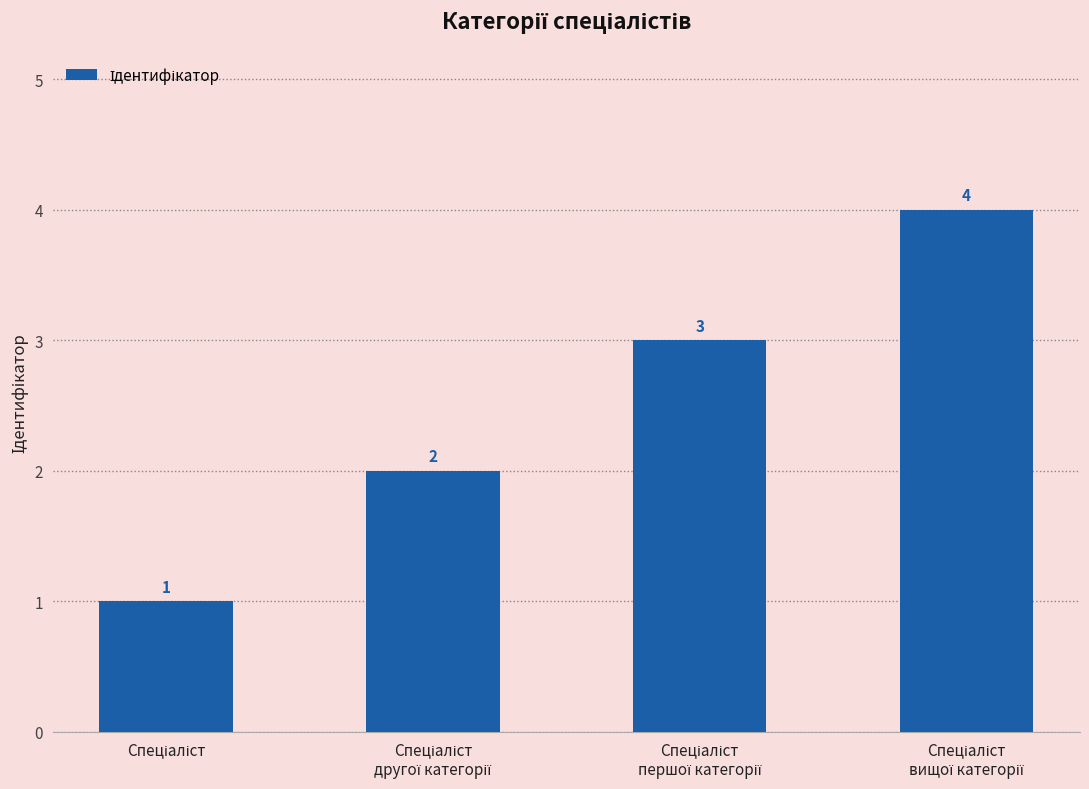

Count the values in the range 2 to 4.

3